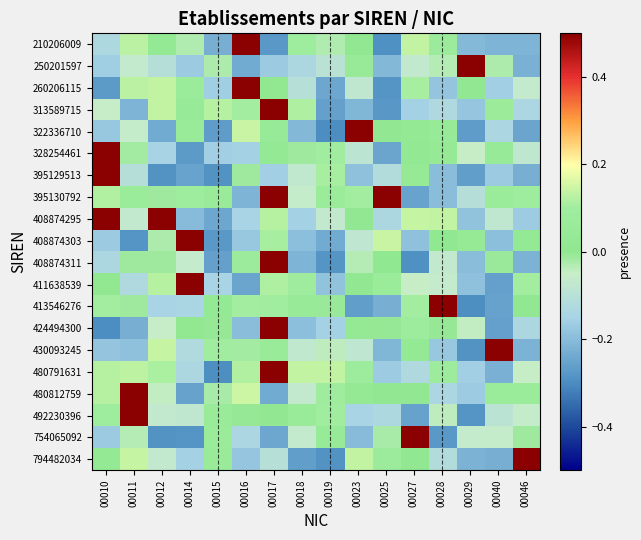

How many data points does each series have?

16